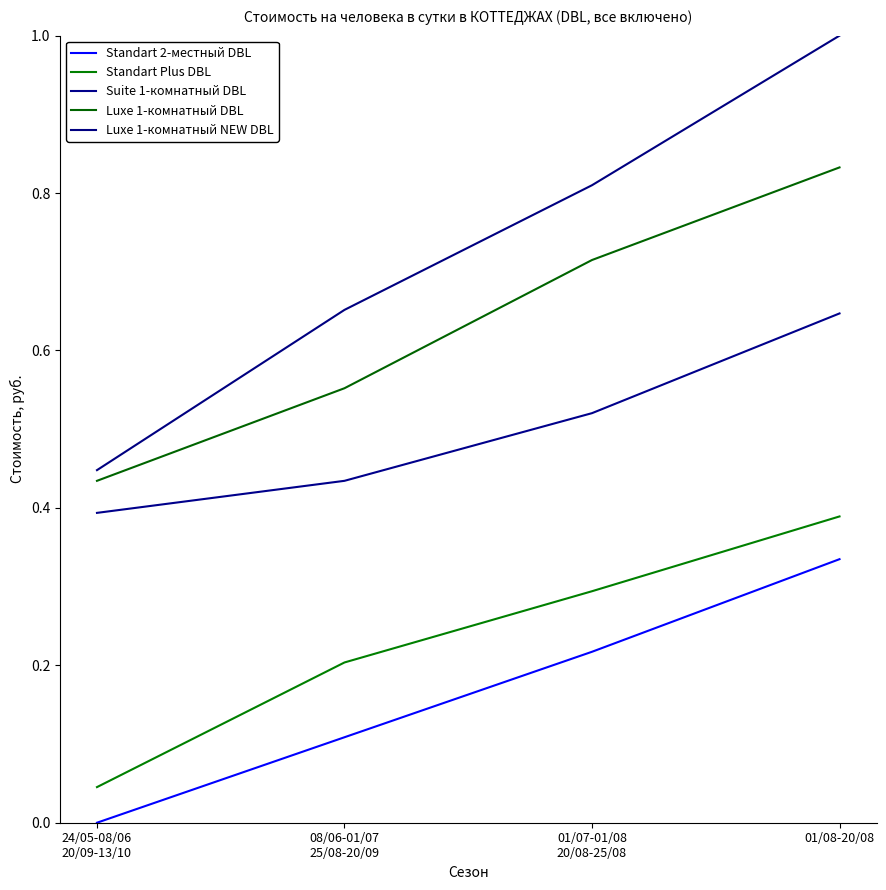

At 08/06-01/07
25/08-20/09, list the series in order from largest to smallest.

Luxe 1-комнатный NEW DBL, Luxe 1-комнатный DBL, Suite 1-комнатный DBL, Standart Plus DBL, Standart 2-местный DBL